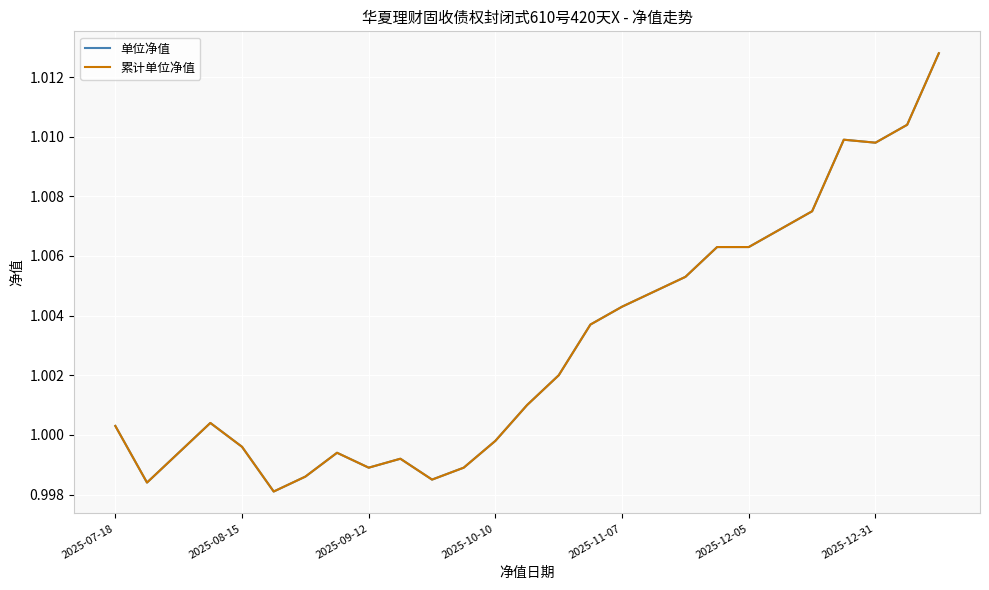

True or false: 累计单位净值 and 单位净值 cross at least once.

False